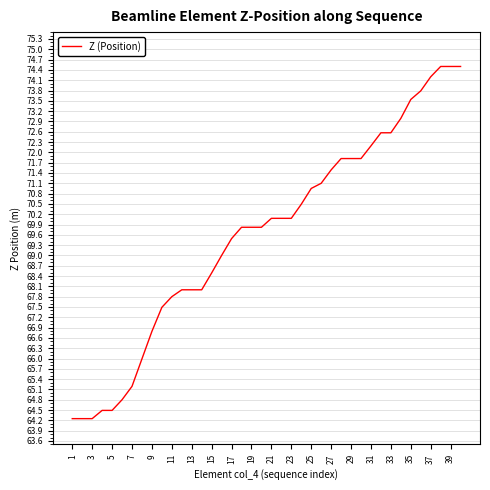

What is the maximum value shown in the chart?

74.5